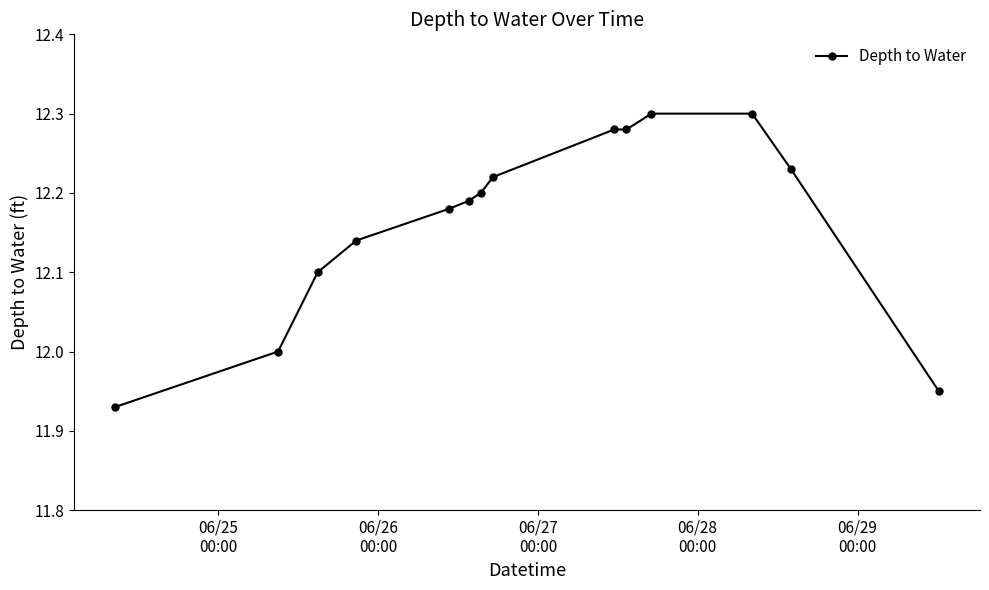

What is the difference between the maximum and minimum values?

0.4